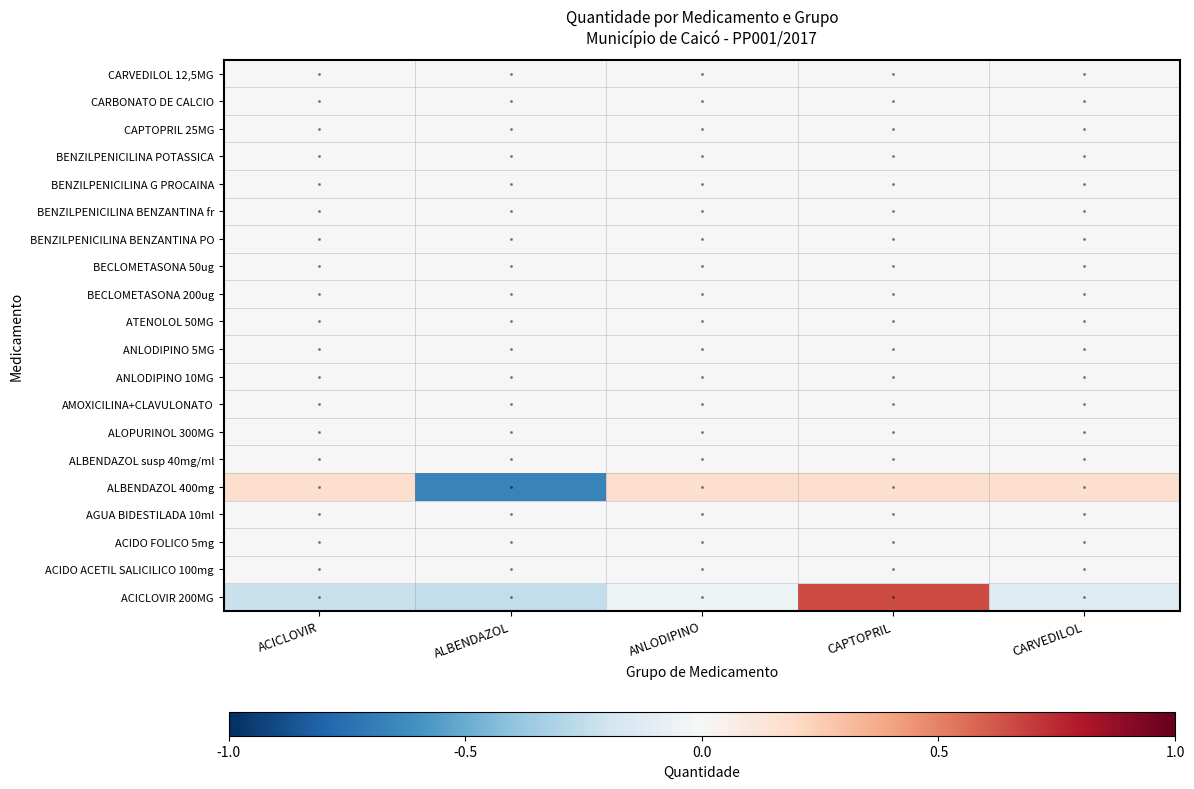

At how many categories does at least one series exceed 0?

4